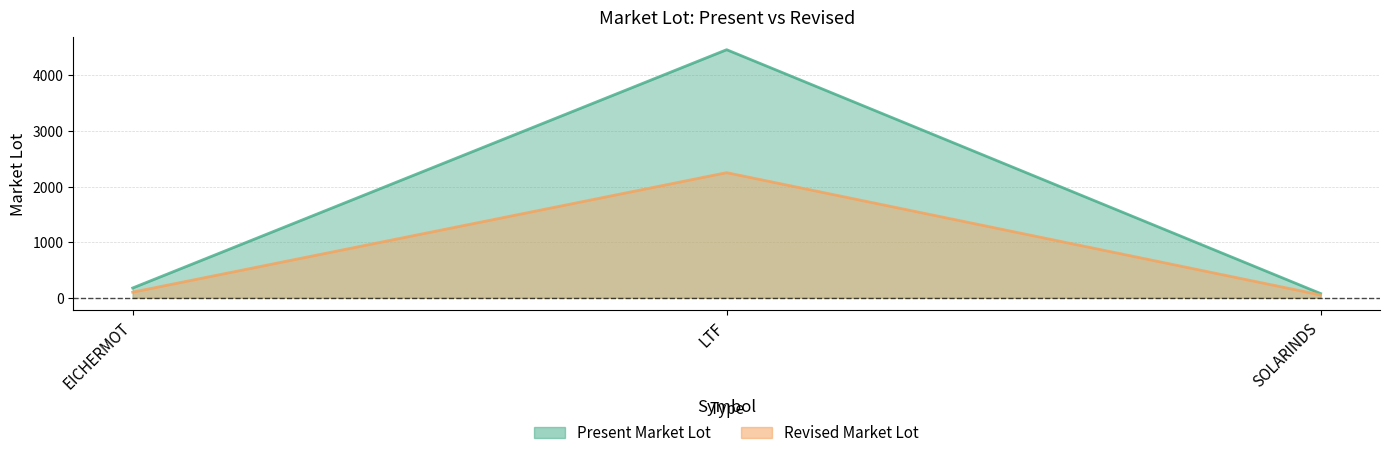

List the series in order of their peak value, lowest first.

Revised Market Lot, Present Market Lot